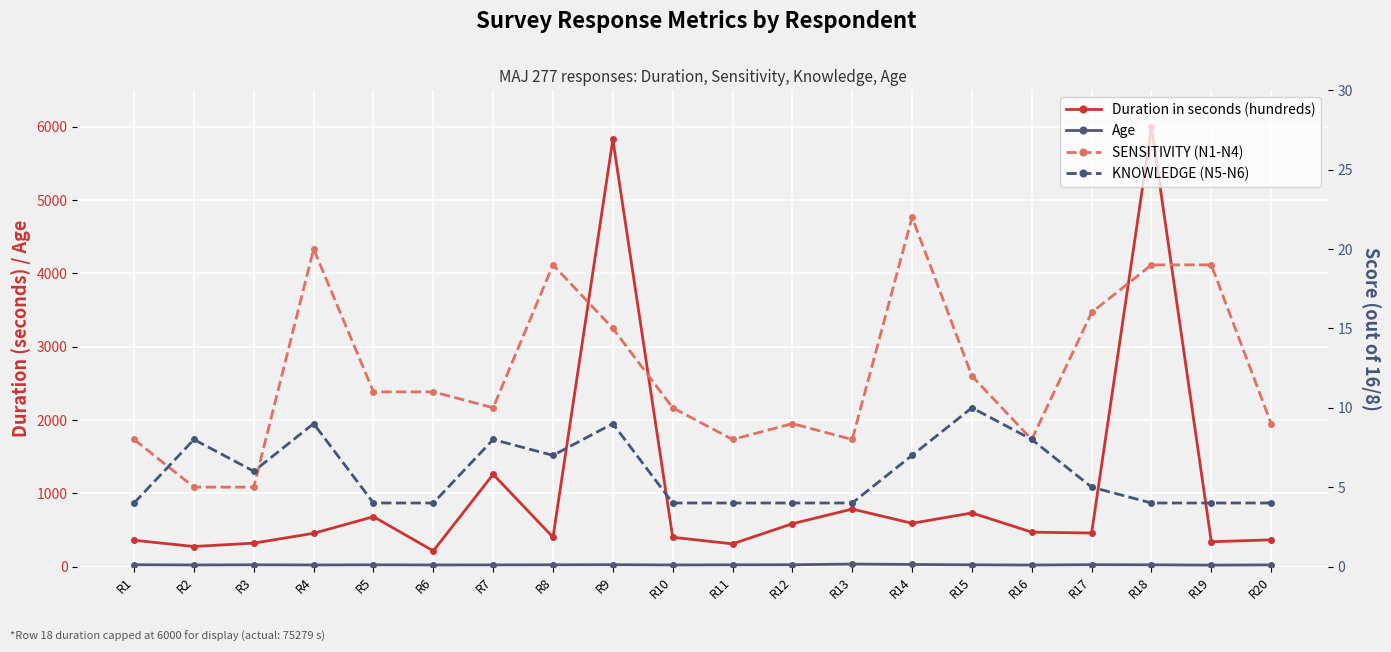

How many lines are shown in the chart?

4